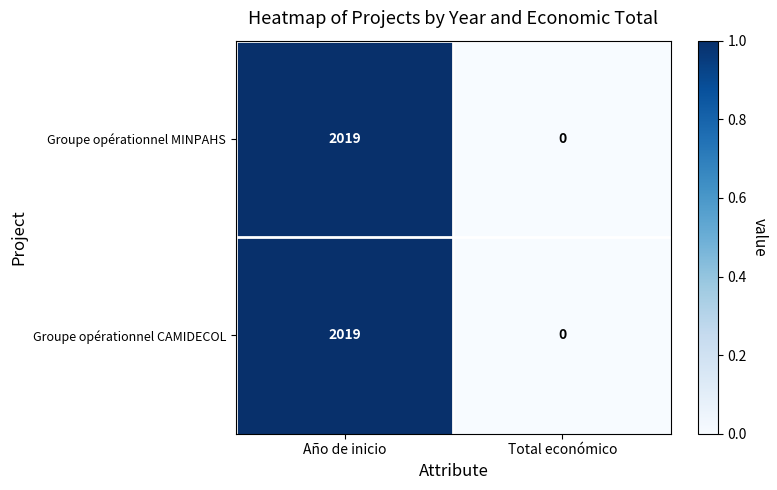

The value of Groupe opérationnel CAMIDECOL at Año de inicio is 2019. True or false?

True